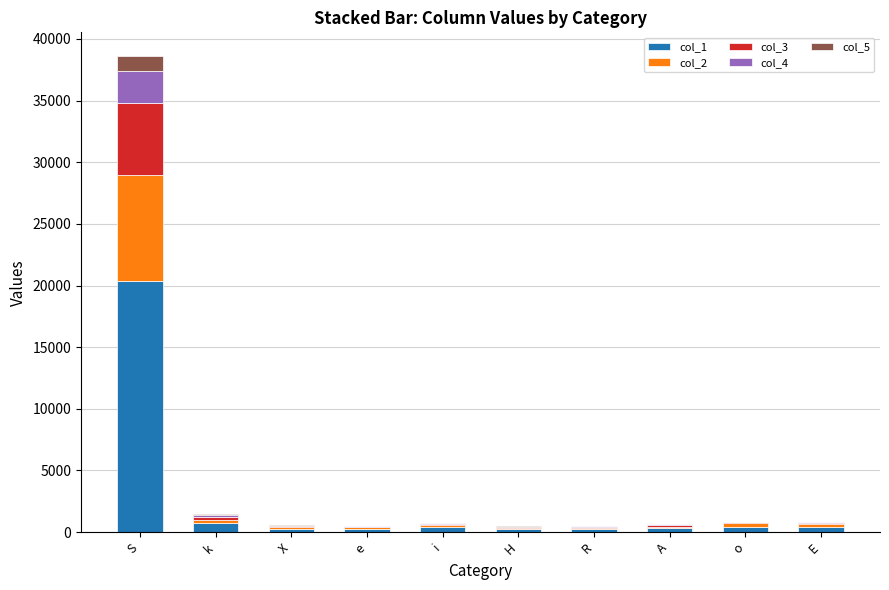

At which category is the sum across all series the highest?

S